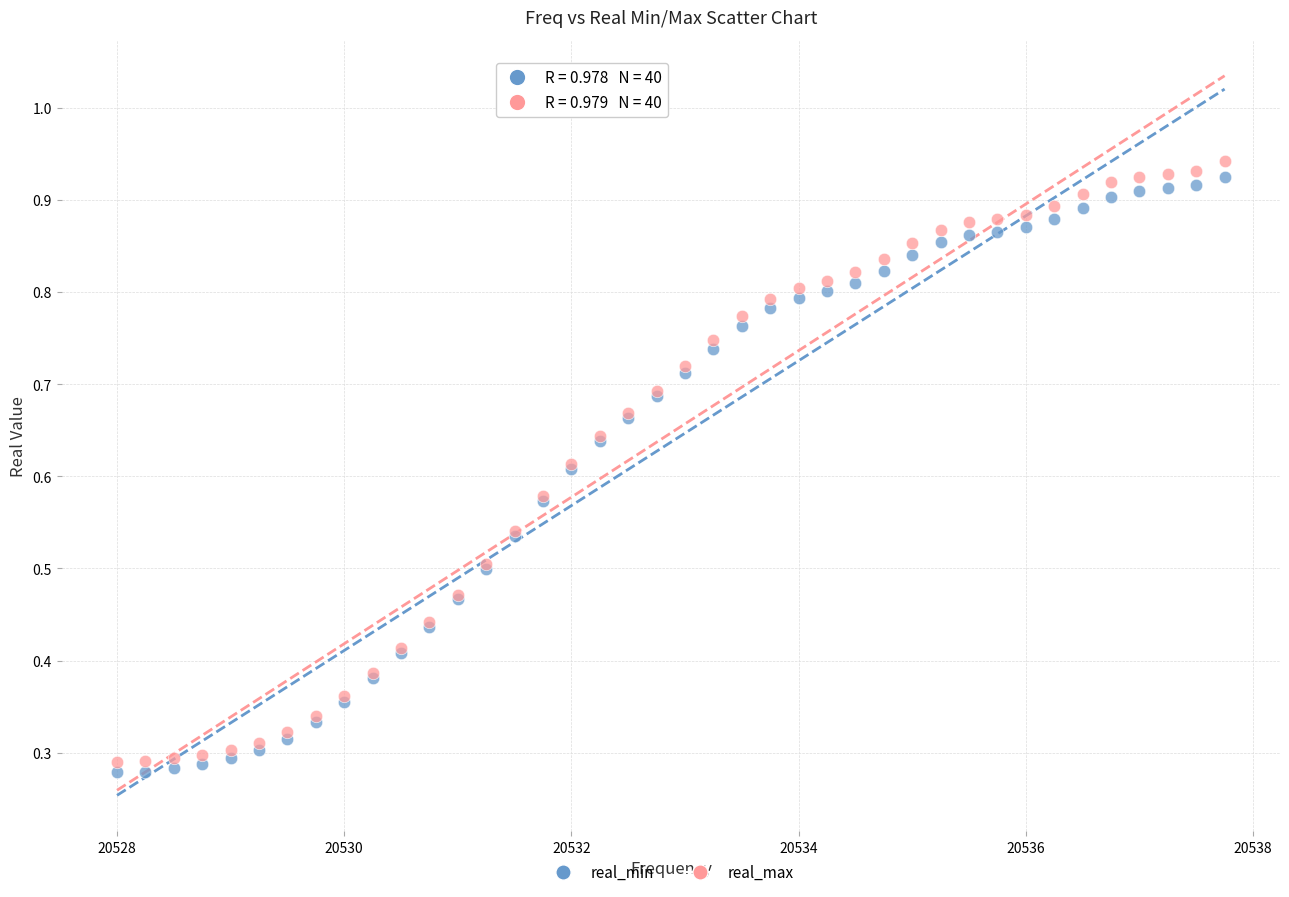

What is the X range (max minus min) for the scatter plot?

9.8